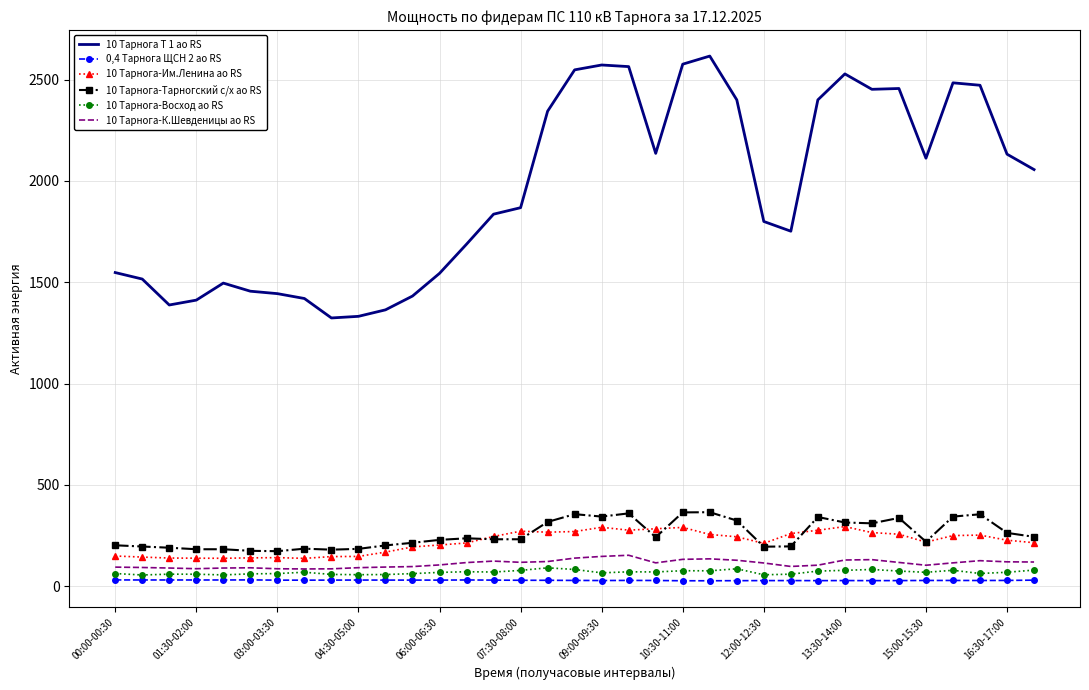

Which series has the largest total across all categories?

10 Тарнога Т 1 ао RS